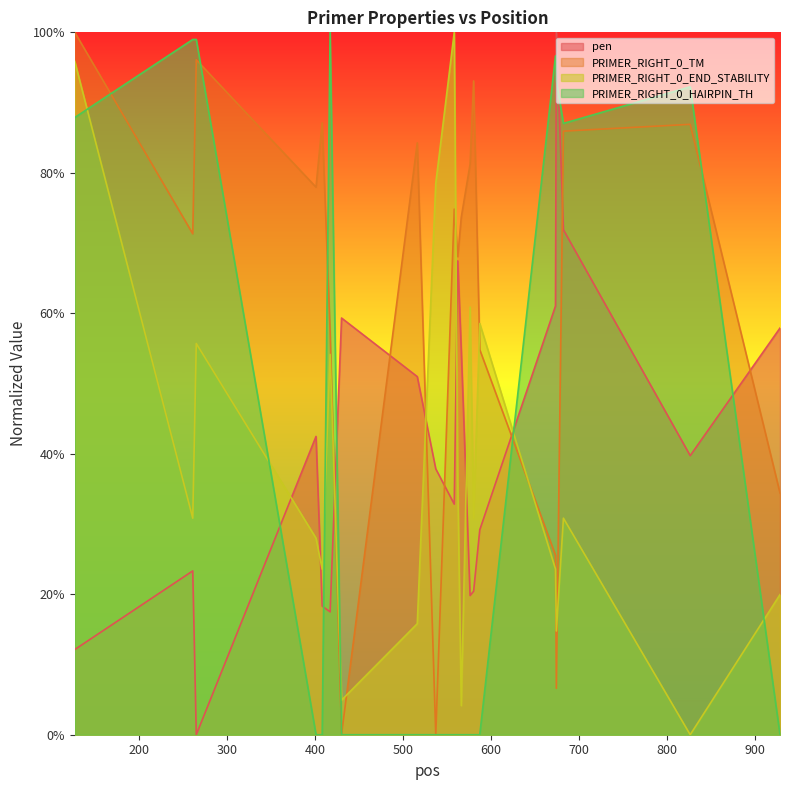

At which category does the chart reach its peak across all series?

674